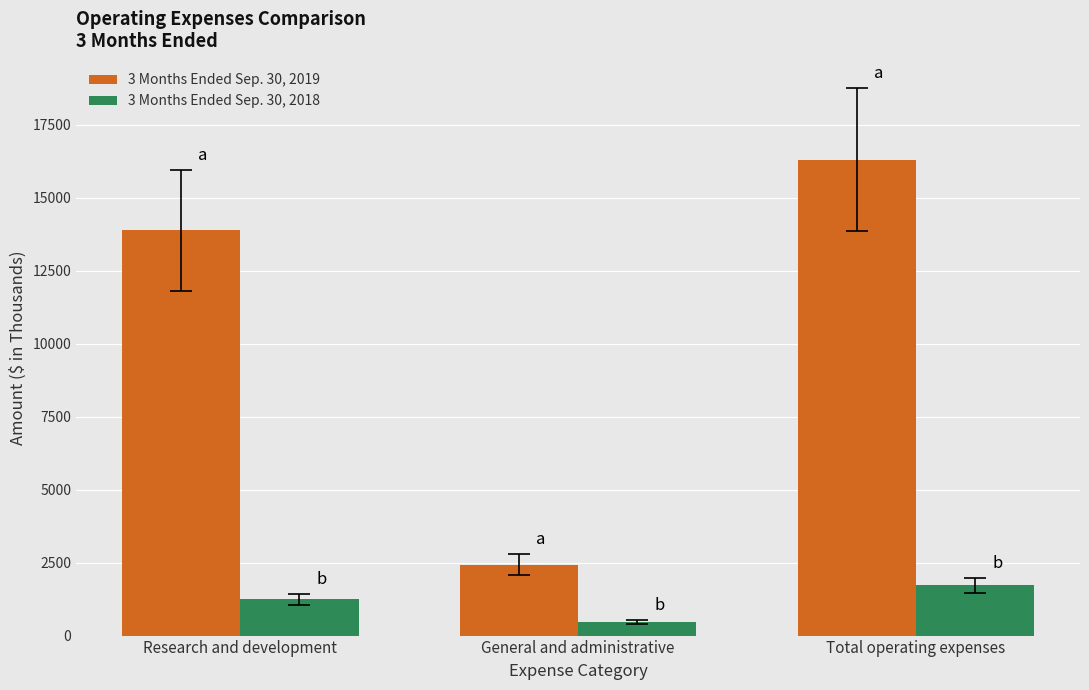

Count the number of categories in the chart.

3